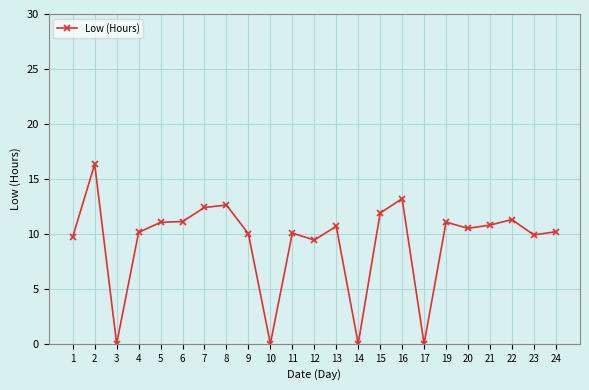

What is the sum of the values at 16 and 1?

22.9